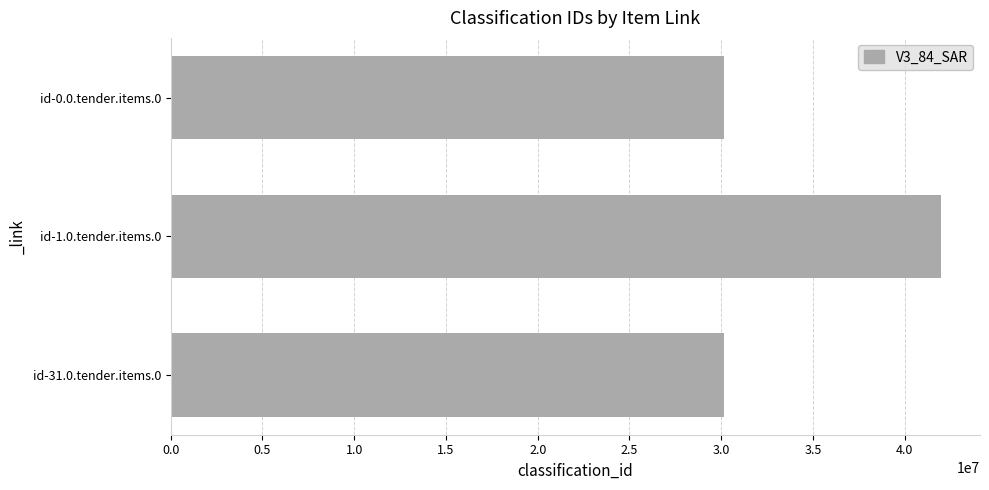

How many bars are there in total?

3